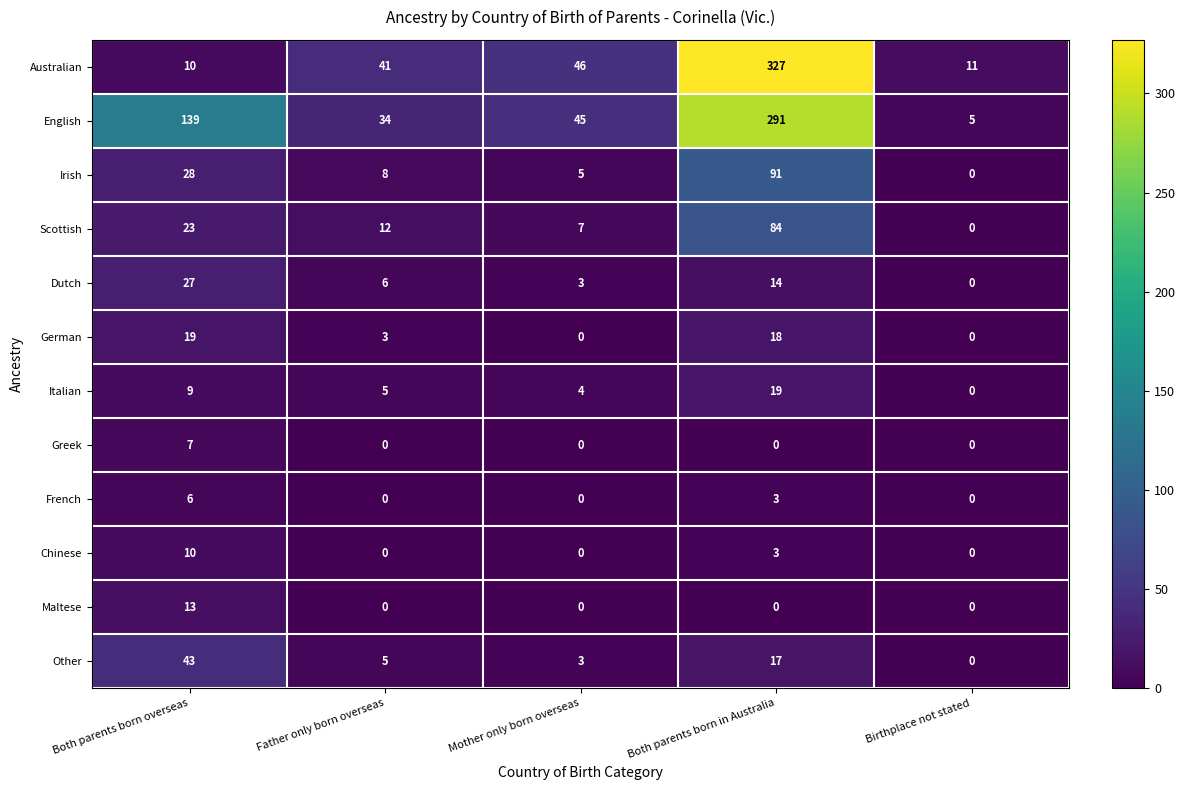

Which series has the largest total across all categories?

English